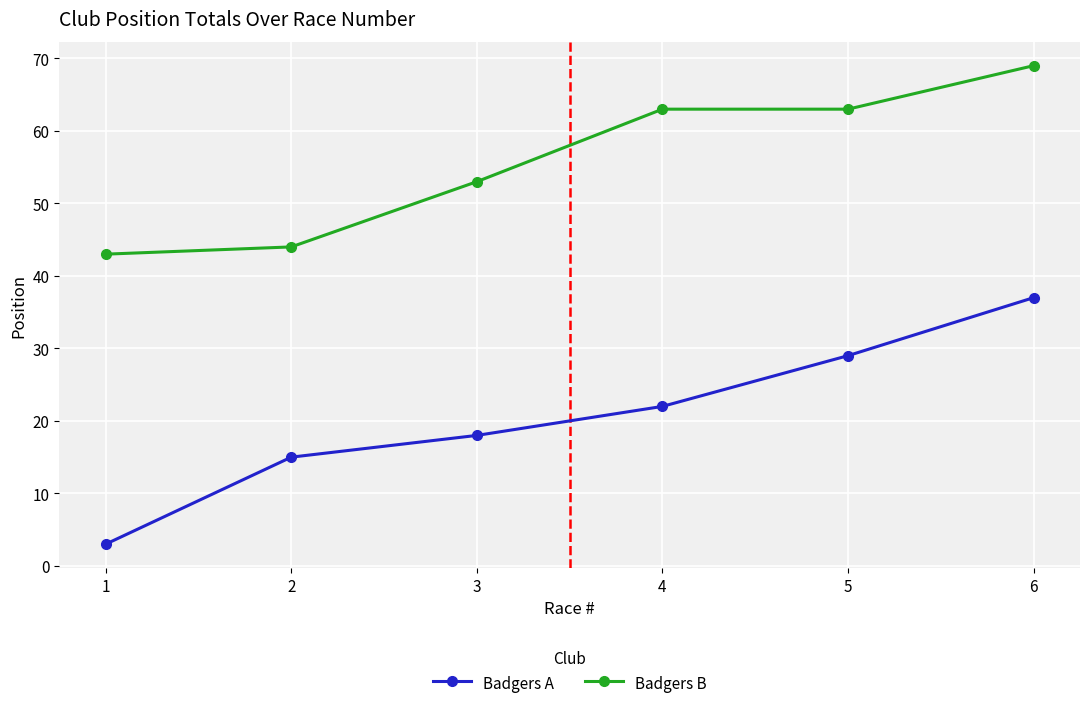

What is the difference between the maximum and minimum values in the Badgers A series?

34